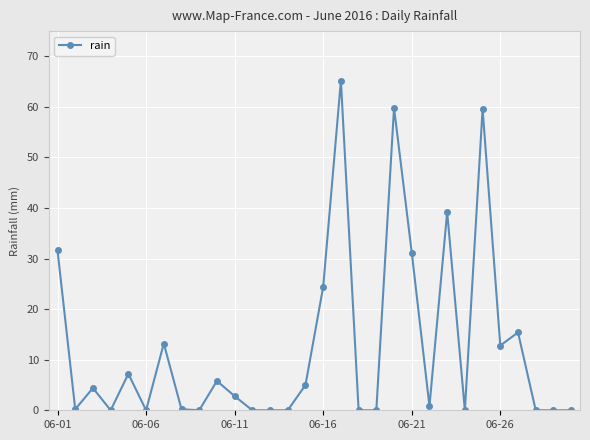

What is the average value?

12.6